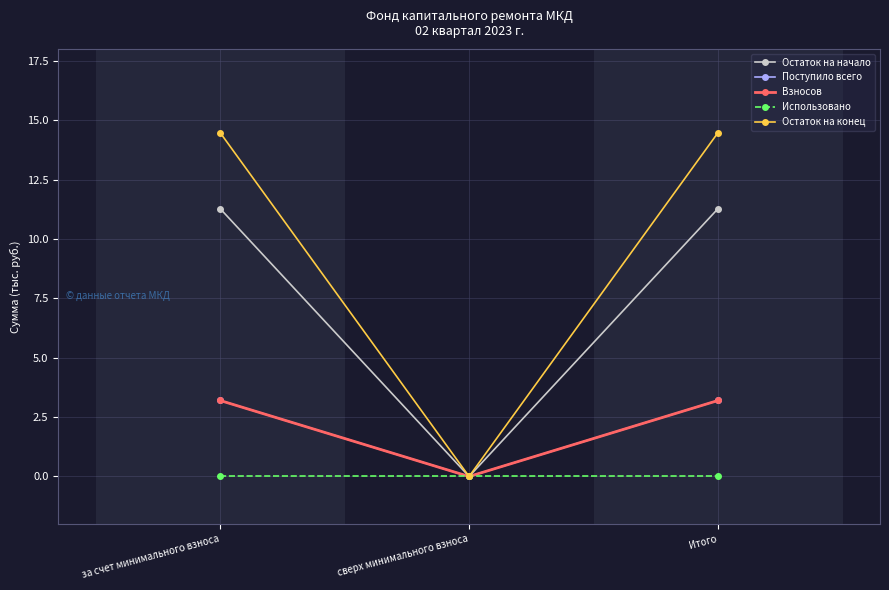

Is this an area chart (filled region under the line)?

No